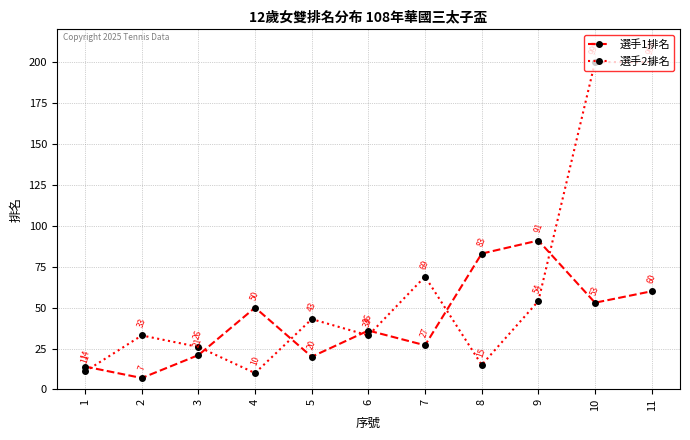

At which category is the sum across all series the highest?

11